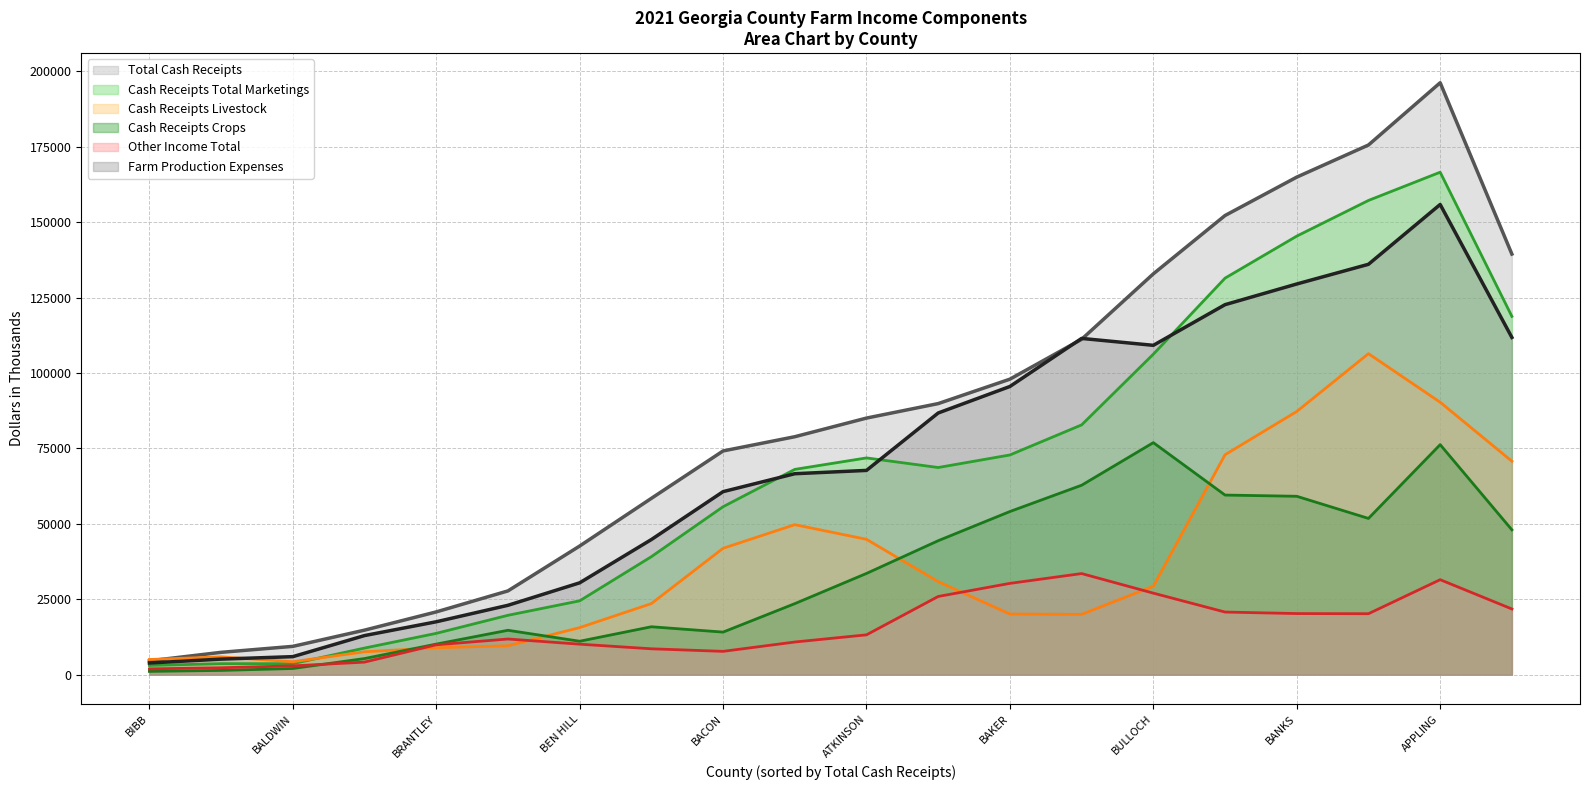

List the series in order of their peak value, lowest first.

Other Income Total, Cash Receipts Crops, Cash Receipts Livestock, Farm Production Expenses, Cash Receipts Total Marketings, Total Cash Receipts